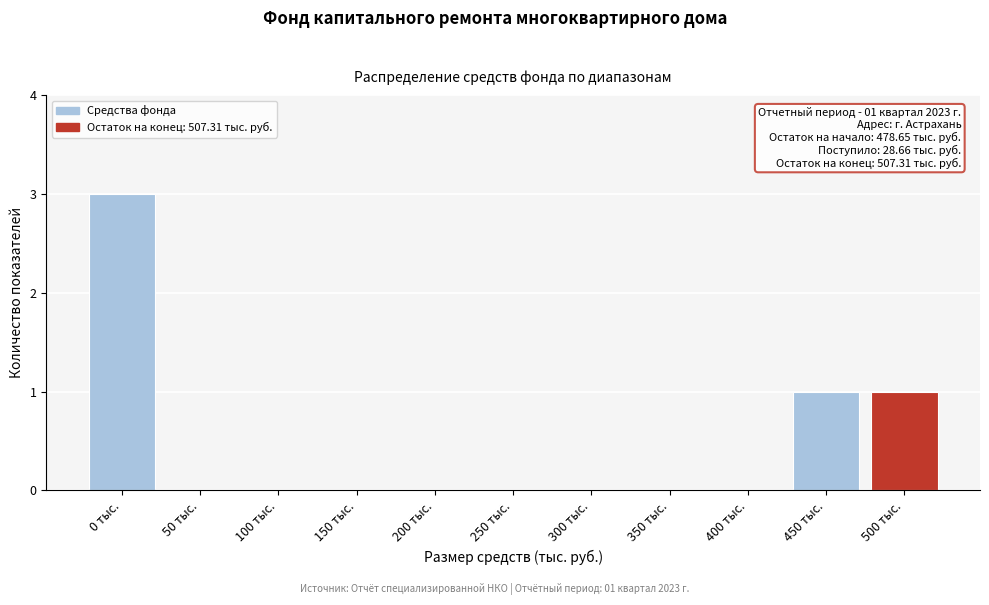

Reading left to right, list all the values displayed in this chart.

0 тыс.=3	50 тыс.=0	100 тыс.=0	150 тыс.=0	200 тыс.=0	250 тыс.=0	300 тыс.=0	350 тыс.=0	400 тыс.=0	450 тыс.=1	500 тыс.=1